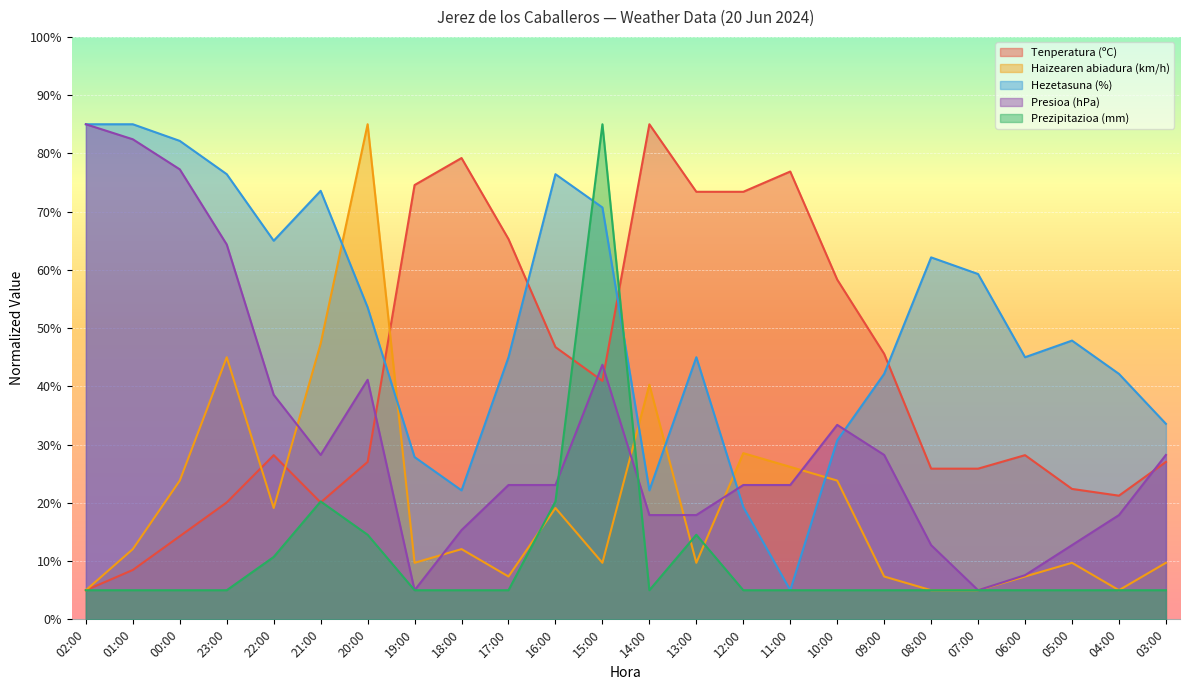

At how many categories does at least one series exceed 59?

18